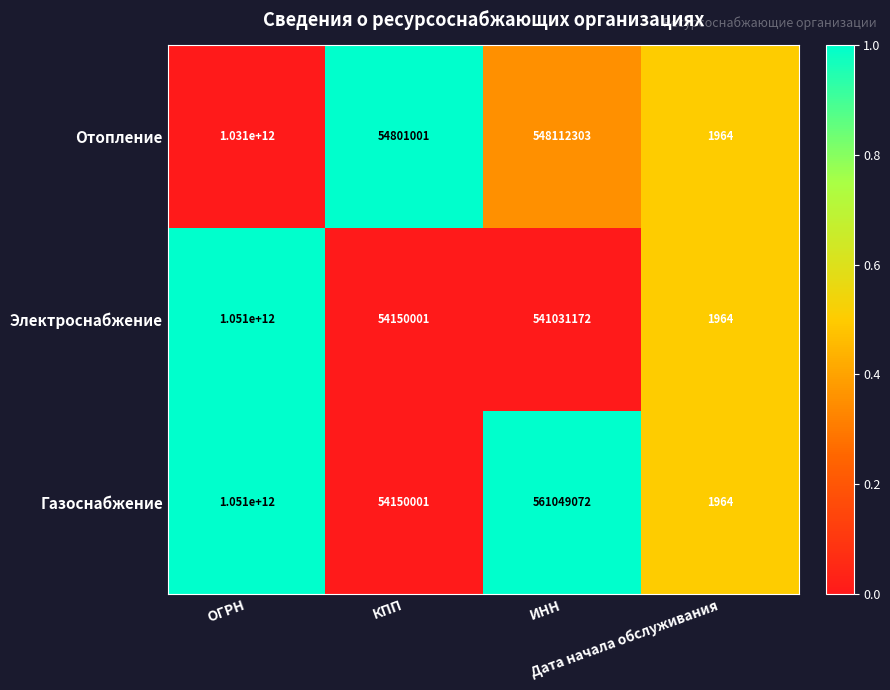

Which label corresponds to the smallest value in the chart?

Дата начала обслуживания